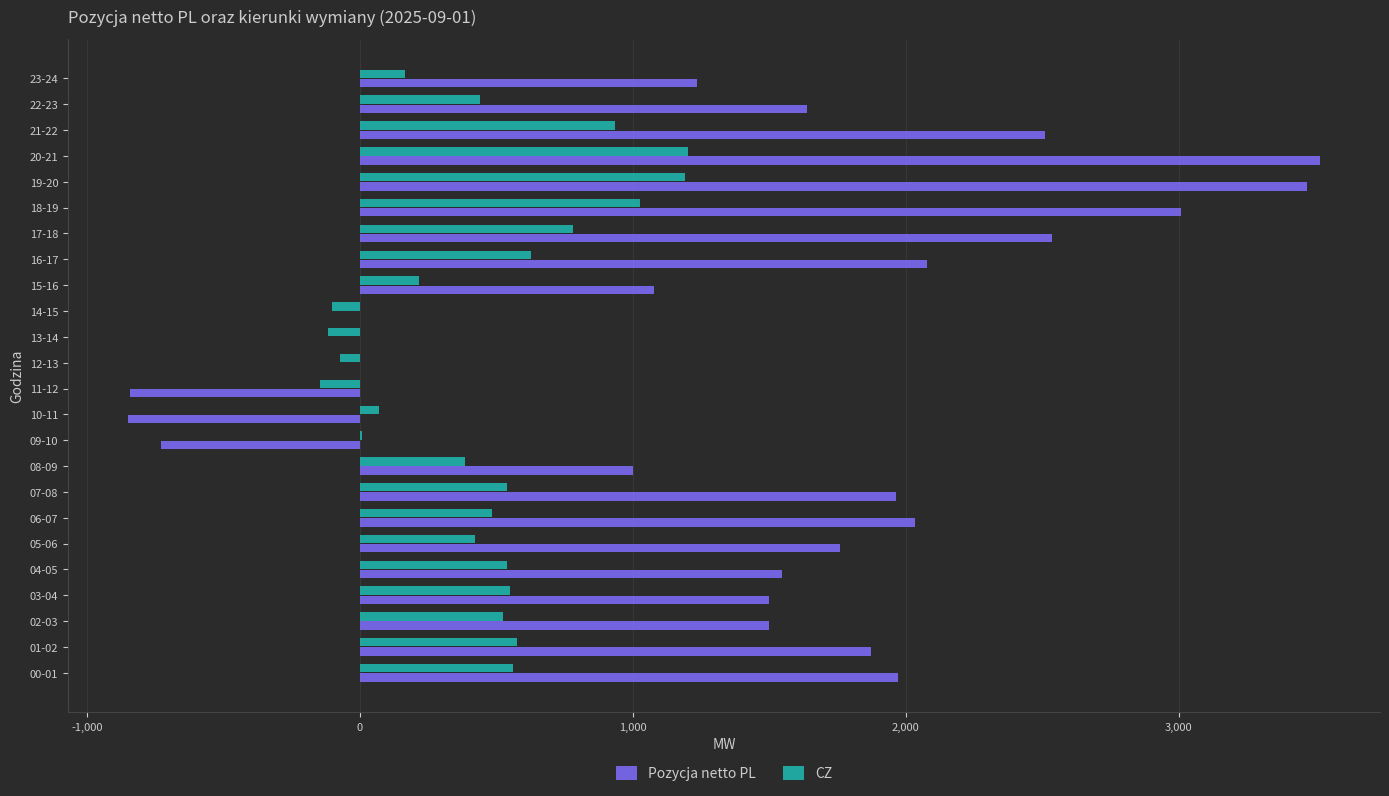

How many categories are shown in the chart?

24